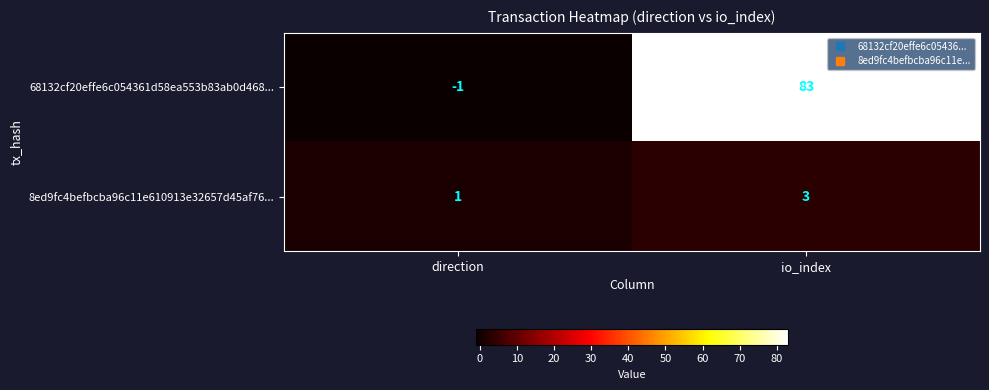

Between direction and io_index, which series saw the biggest shift?

68132cf20effe6c054361d58ea553b83ab0d468...